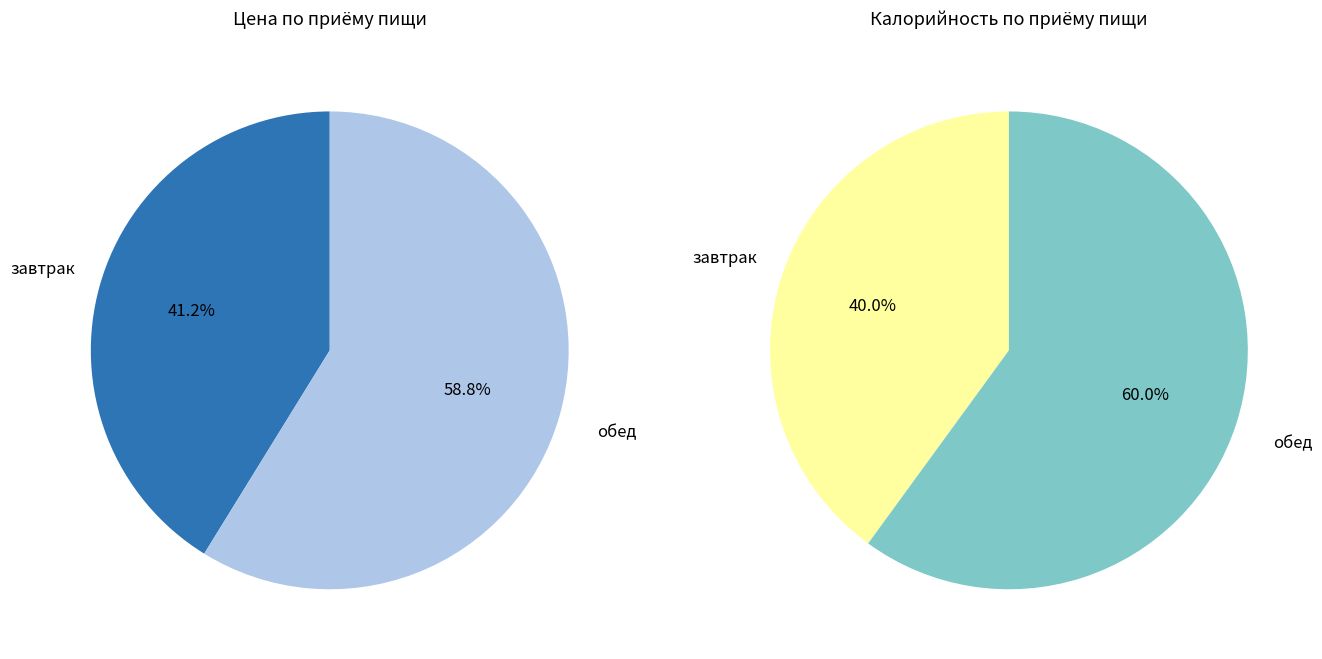

Is there a majority slice in this chart?

Yes